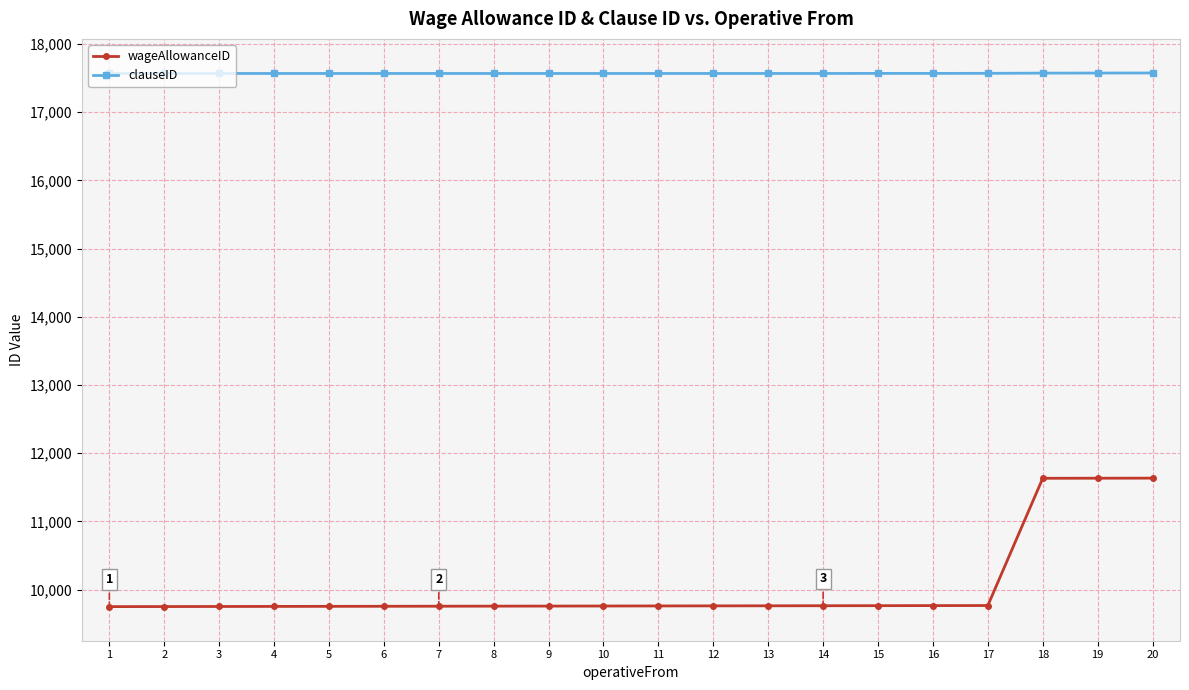

Which series has the widest spread of values?

wageAllowanceID